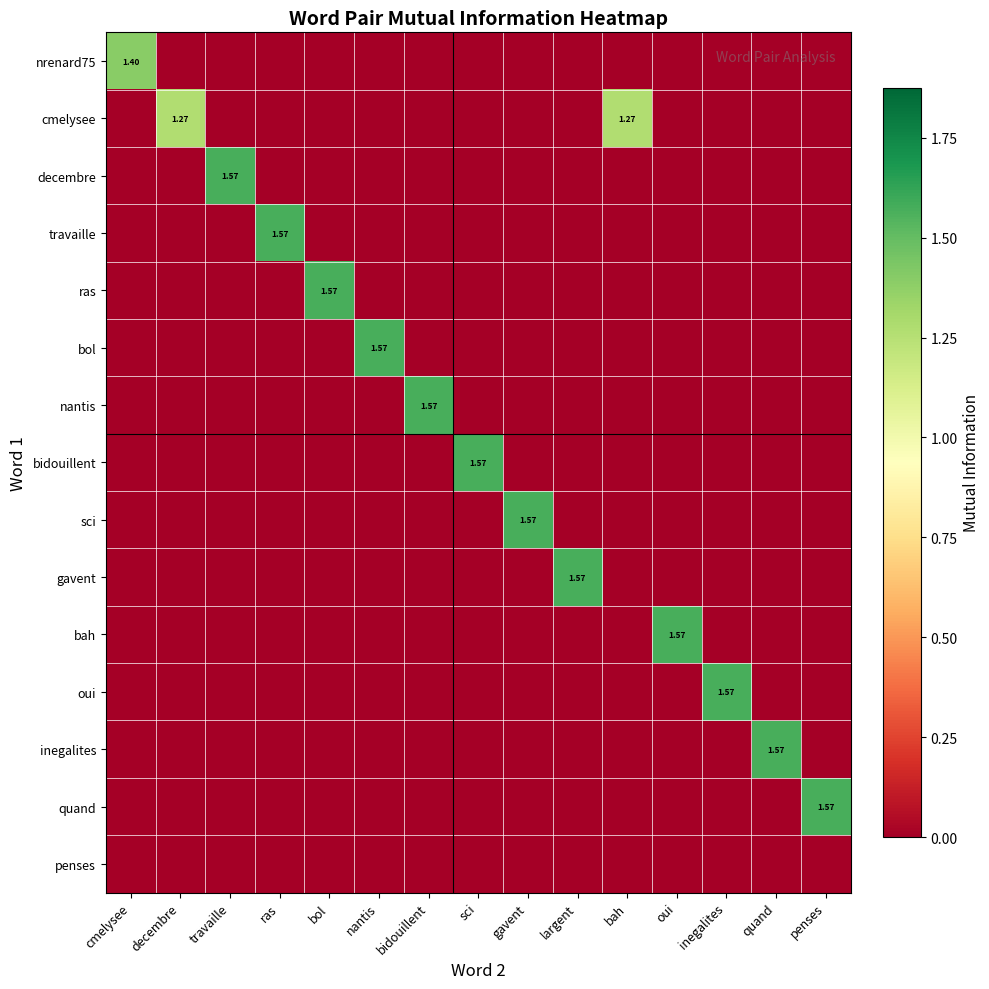

Between sci and nantis, which is larger?

sci